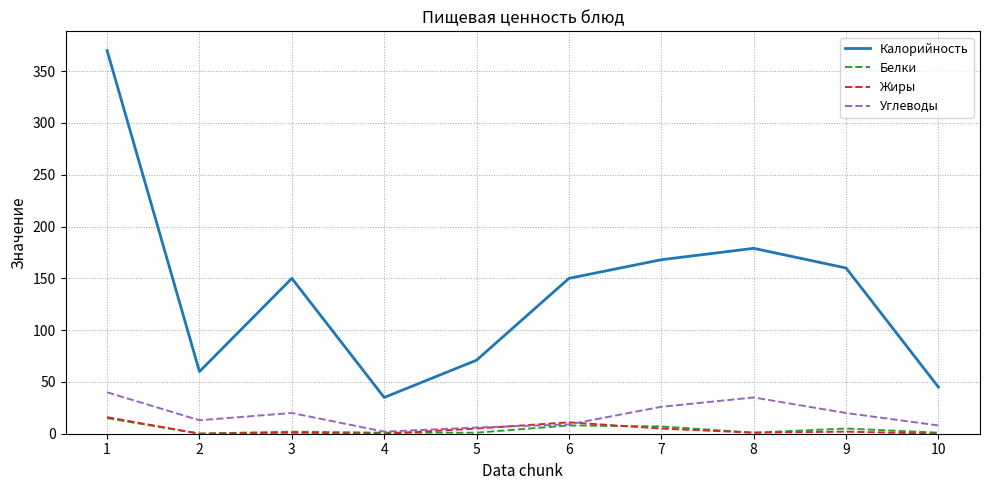

Is the value of Калорийность at 8 greater than the value of Углеводы at 3?

Yes